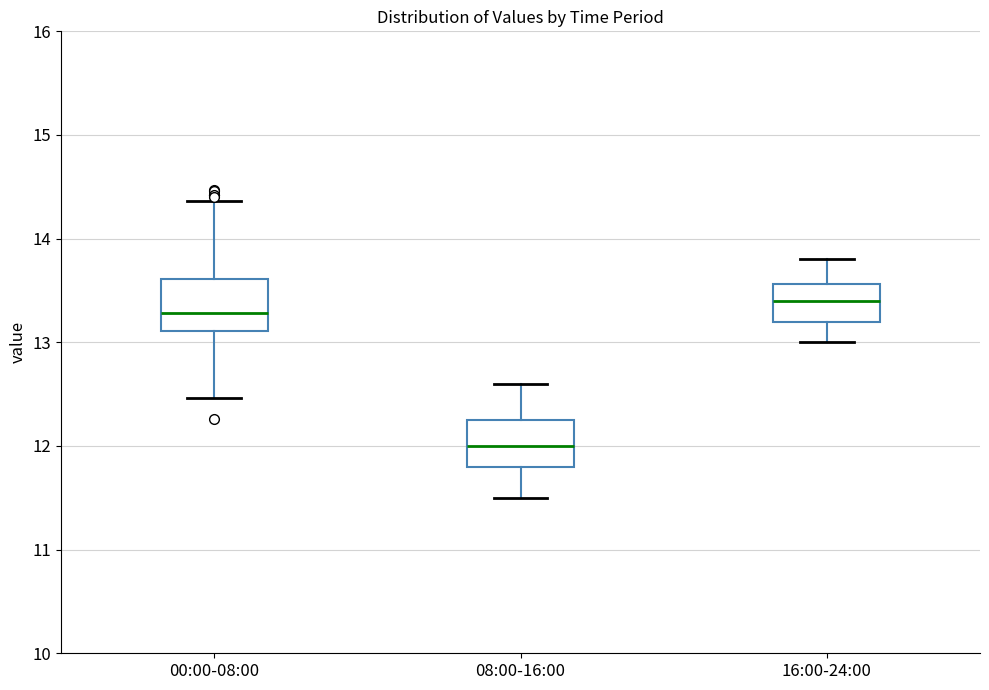

Reading left to right, read every box against the y-axis: the position of its median line, the range the box covers, and the ends of its whiskers. The values are not printed on the chart, so give them approximately, as read against the axis.

00:00-08:00: median 13.3, box 13.1 to 13.6, whiskers 12.5 to 14.4
08:00-16:00: median 12.0, box 11.8 to 12.3, whiskers 11.5 to 12.6
16:00-24:00: median 13.4, box 13.2 to 13.6, whiskers 13.0 to 13.8